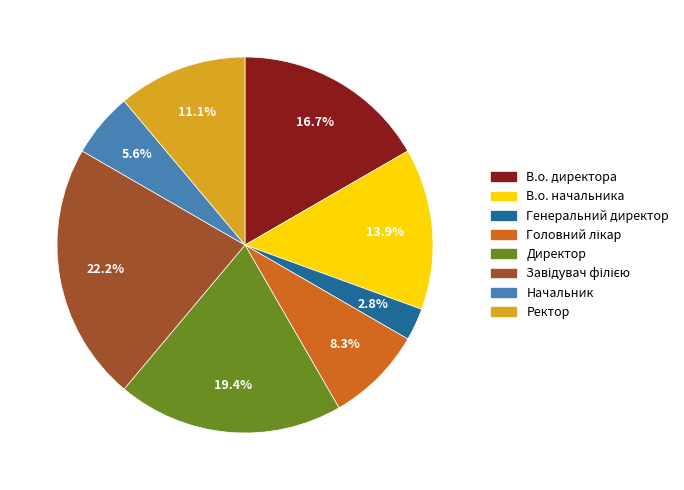

How many slices are in this pie chart?

8